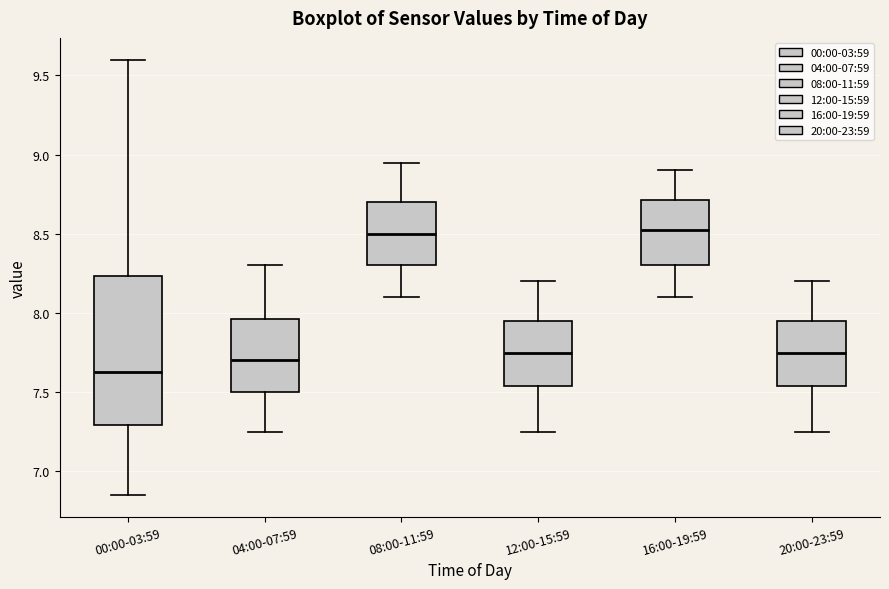

Which box is the tallest, from its lower edge to its upper edge?

00:00-03:59